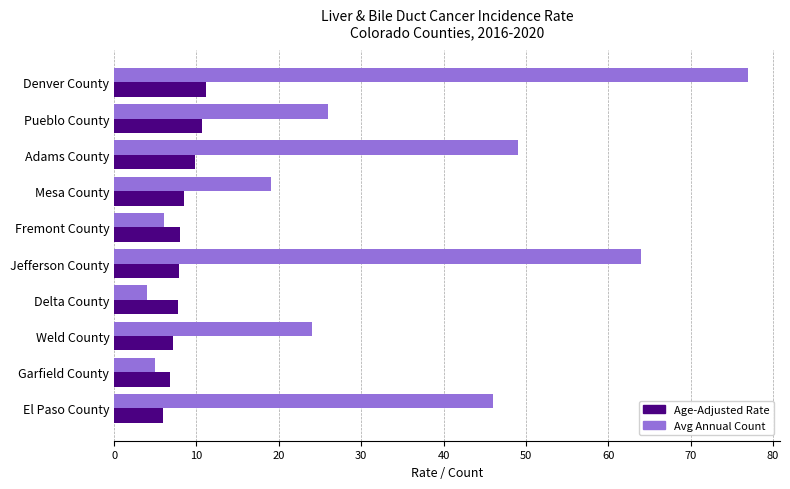

How many categories are shown in the chart?

10